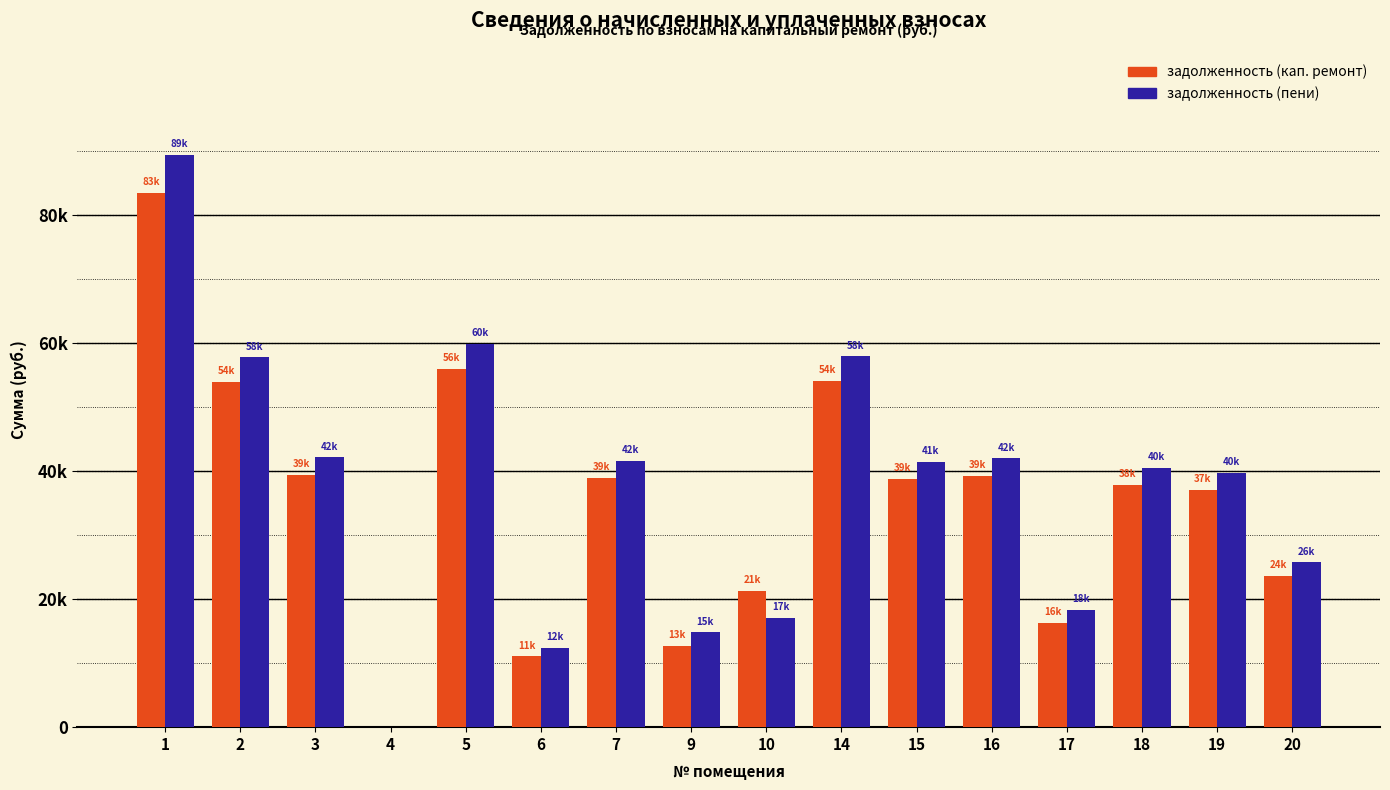

Rank the series by their maximum value, from highest to lowest.

задолженность (пени), задолженность (кап. ремонт)